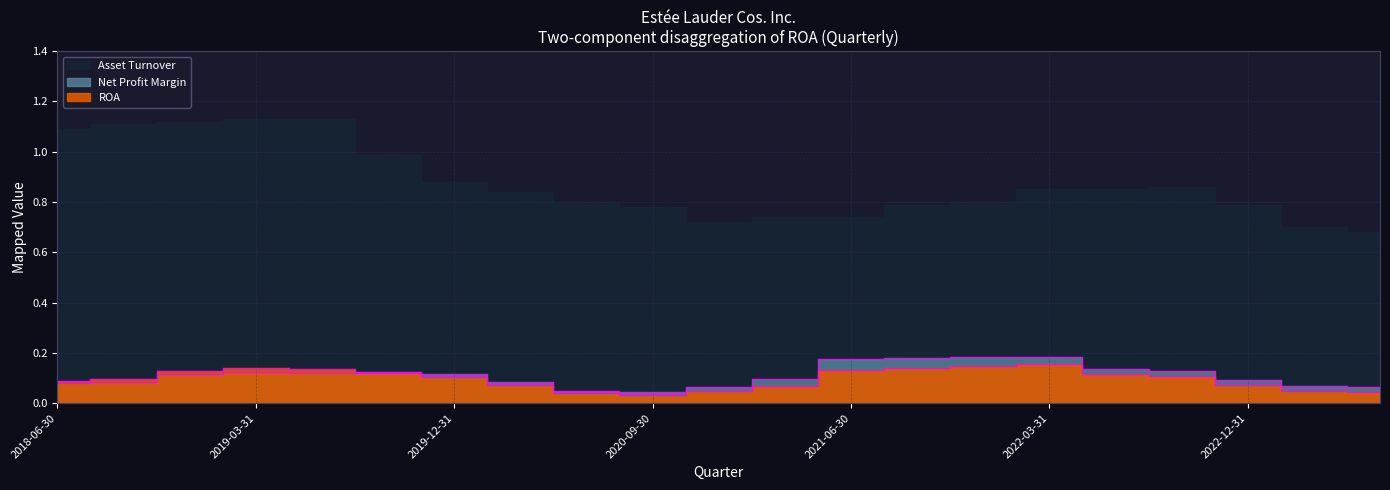

True or false: ROA and Net Profit Margin intersect in this chart.

True